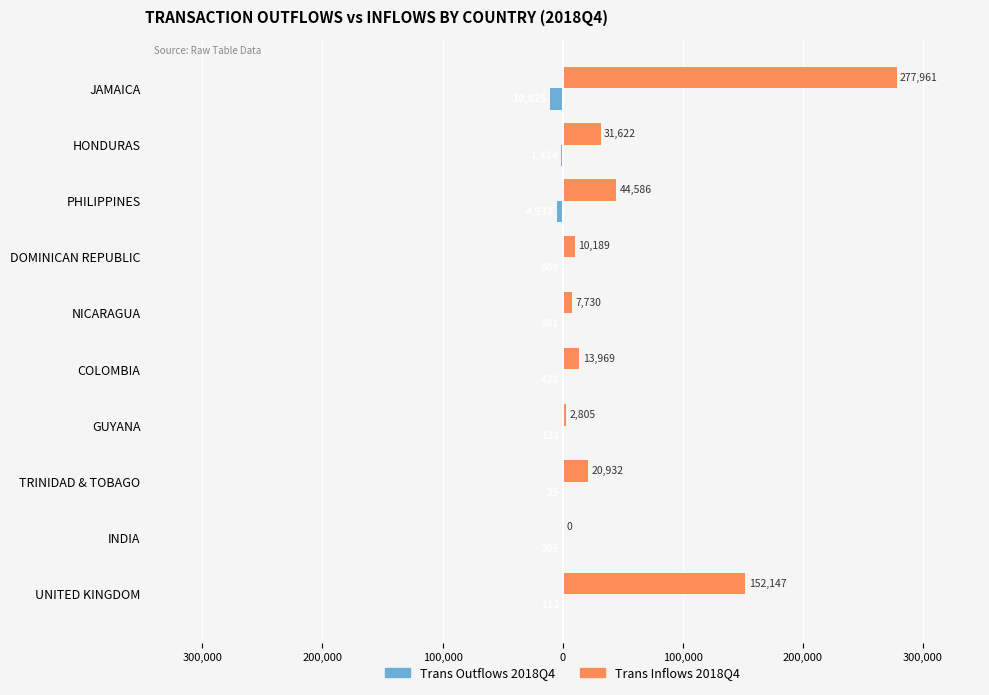

What are all the series names shown in the legend?

Trans Outflows 2018Q4, Trans Inflows 2018Q4